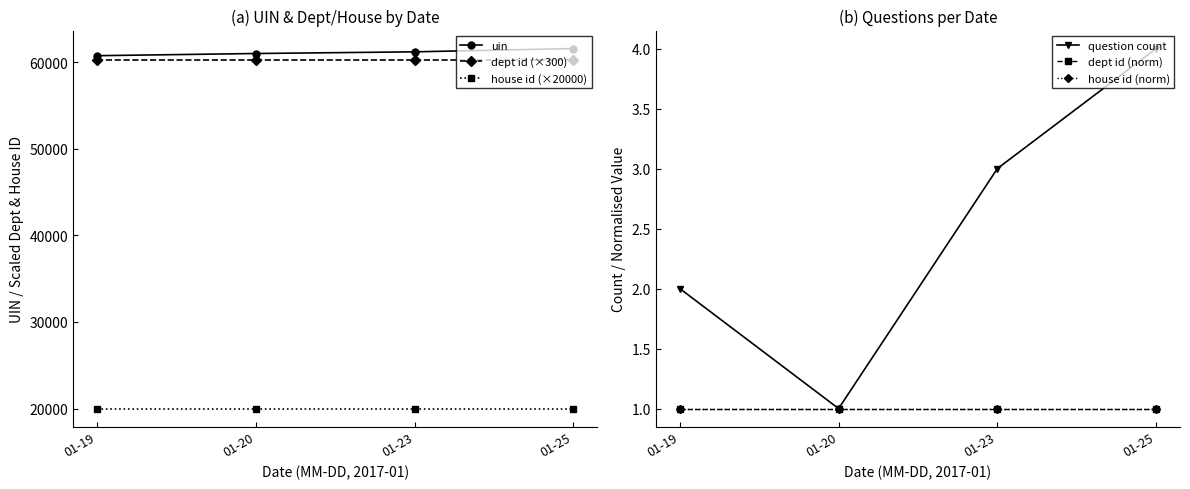

Is it true that house id (×20000) equals 20000.0 at 01-23?

True